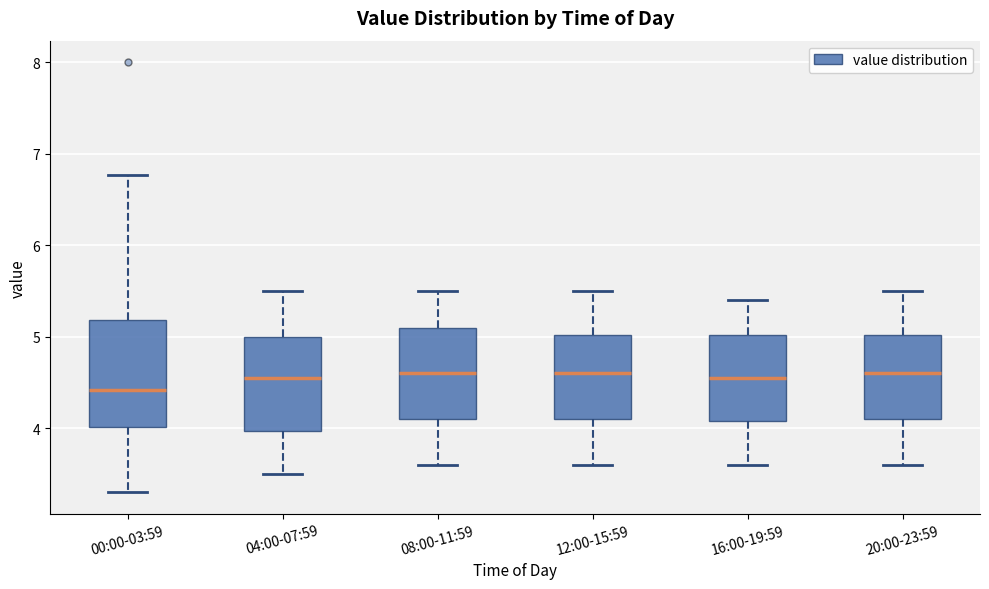

Comparing the boxes themselves (not the whiskers), which one is the tallest?

00:00-03:59